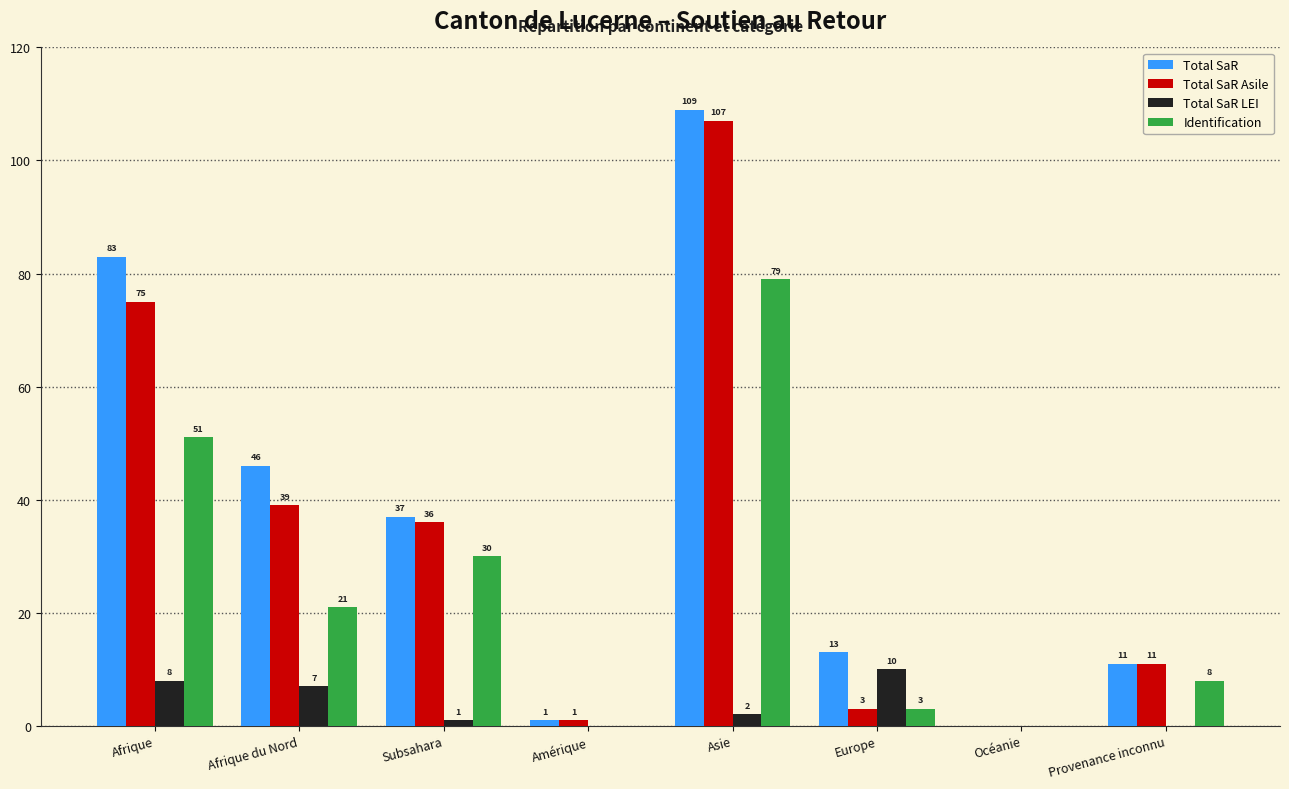

What is the sum of all Total SaR Asile values?

272